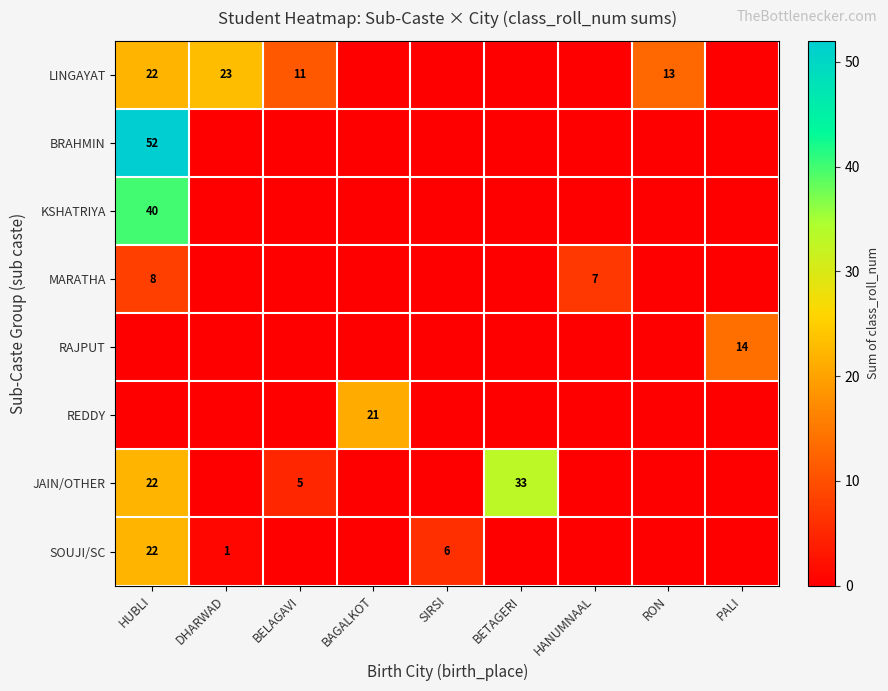

Is the value of JAIN/OTHER at SIRSI greater than the value of SOUJI/SC at BETAGERI?

No